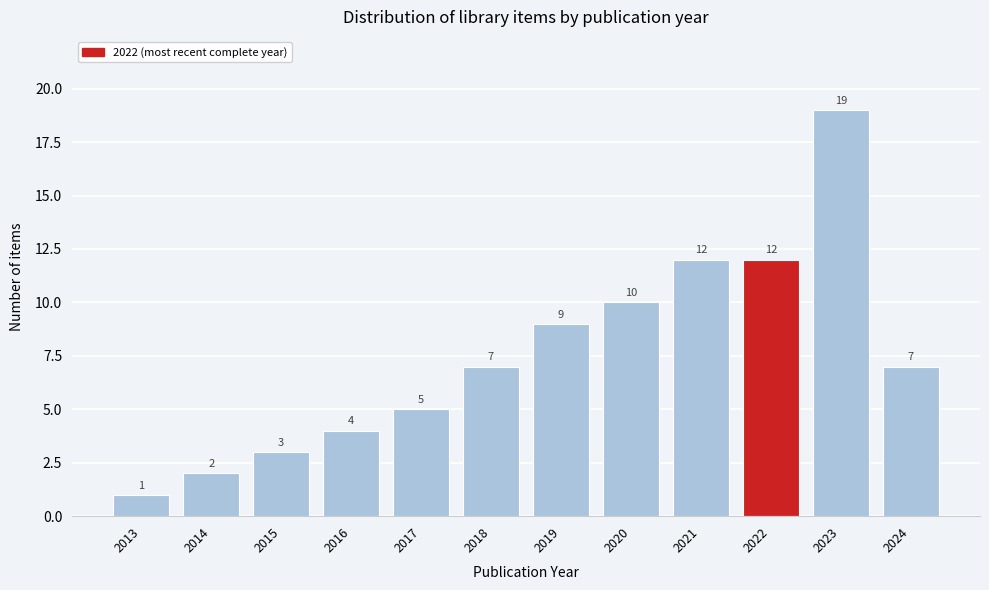

Reading left to right, what are all the values shown in this chart?

2013=1	2014=2	2015=3	2016=4	2017=5	2018=7	2019=9	2020=10	2021=12	2022=12	2023=19	2024=7